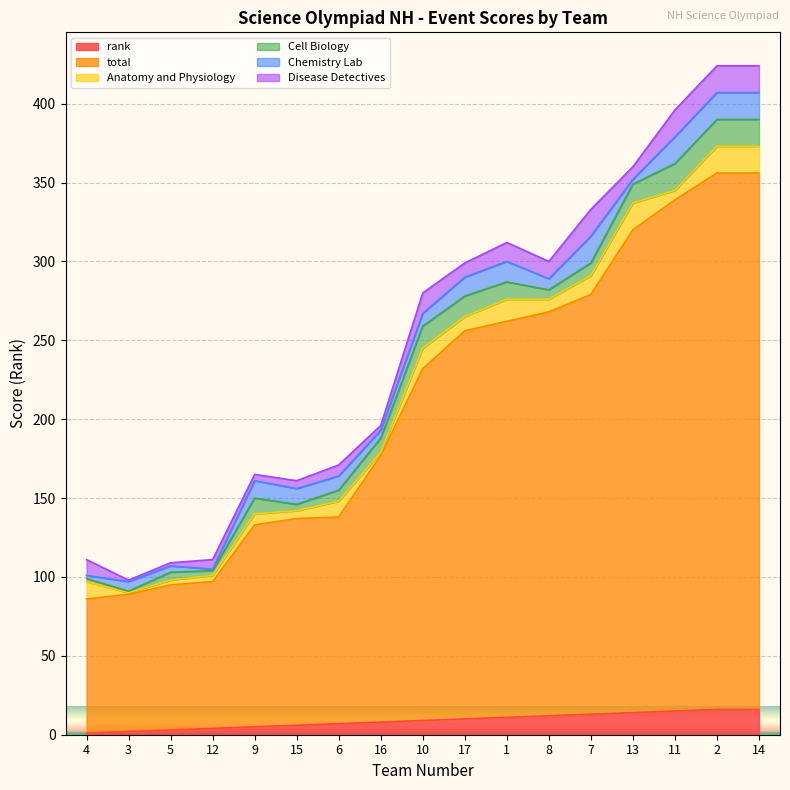

What is the difference between the maximum and second lowest values in the total series?

253